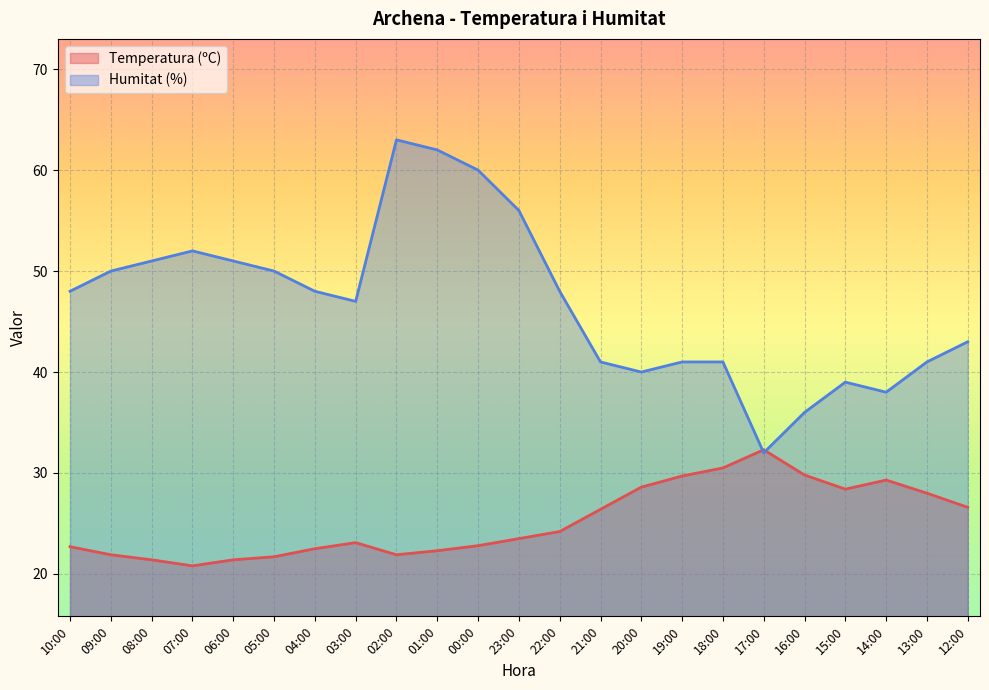

At how many categories does at least one series exceed 62?

1